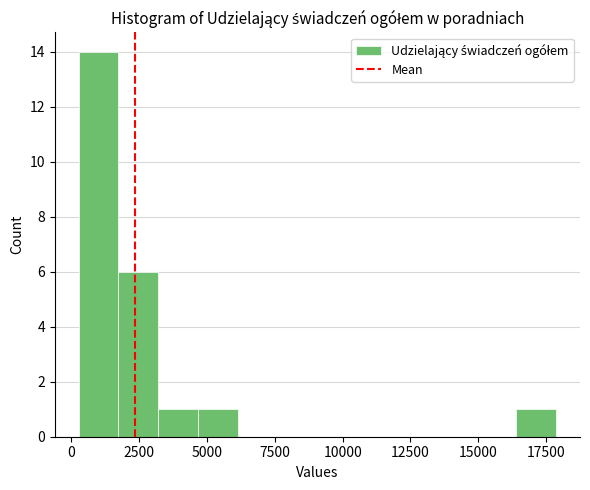

Around what value on the x-axis is the tallest bar? Give the approximate position of its centre, as read against the axis.

1000